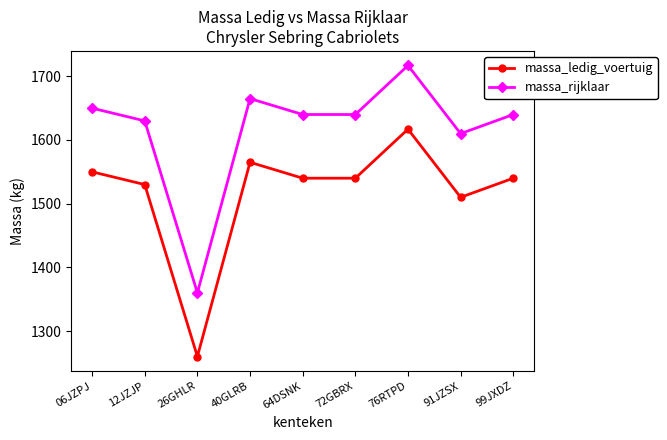

At which category is the sum across all series the highest?

76RTPD